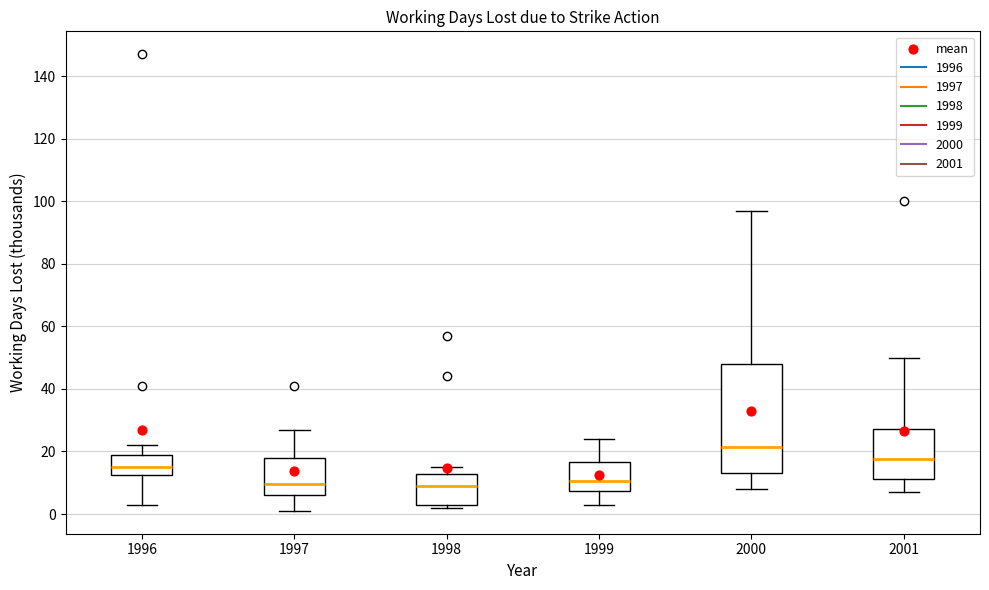

Comparing the boxes themselves (not the whiskers), which one is the tallest?

2000